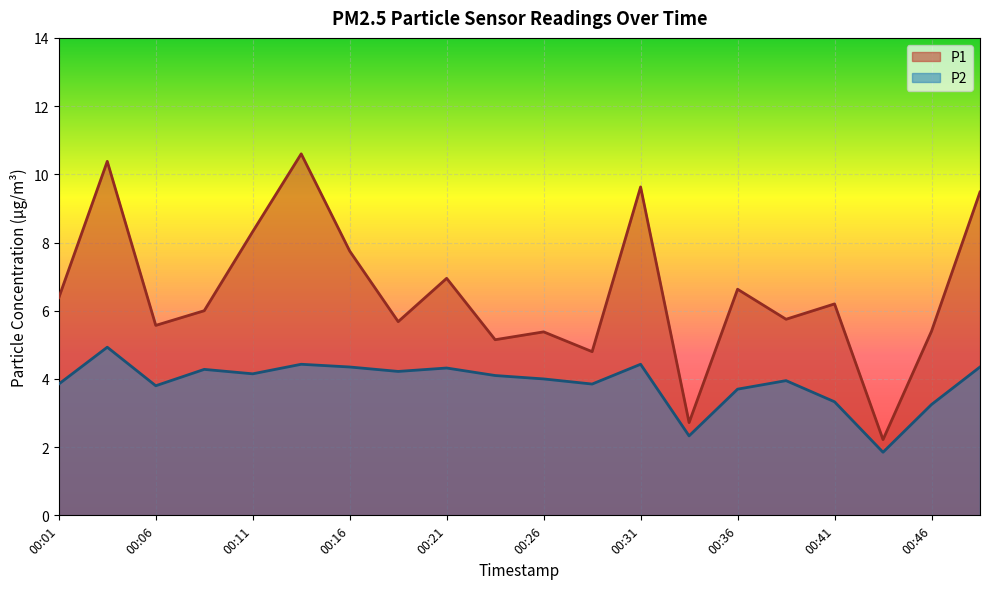

Reading left to right, extract all data points from this chart.

P1: 6.4	10.4	5.6	6.0	8.3	10.6	7.8	5.7	7.0	5.2	5.4	4.8	9.6	2.7	6.6	5.8	6.2	2.2	5.4	9.5
P2: 3.9	4.9	3.8	4.3	4.2	4.4	4.3	4.2	4.3	4.1	4.0	3.9	4.4	2.3	3.7	4.0	3.3	1.9	3.2	4.3